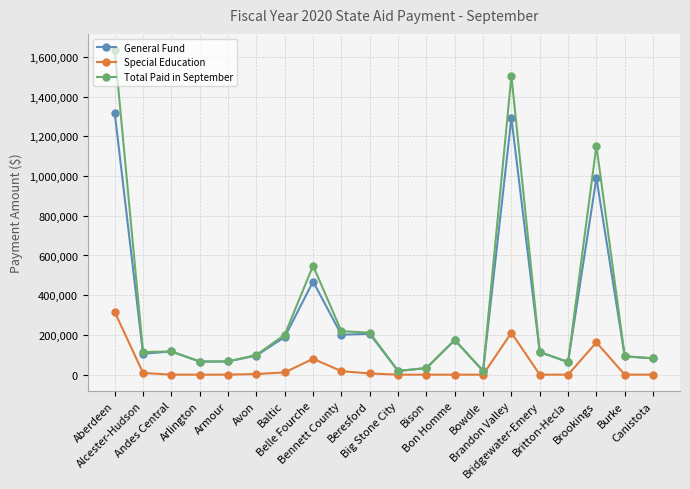

What is the greatest value displayed?

1634025